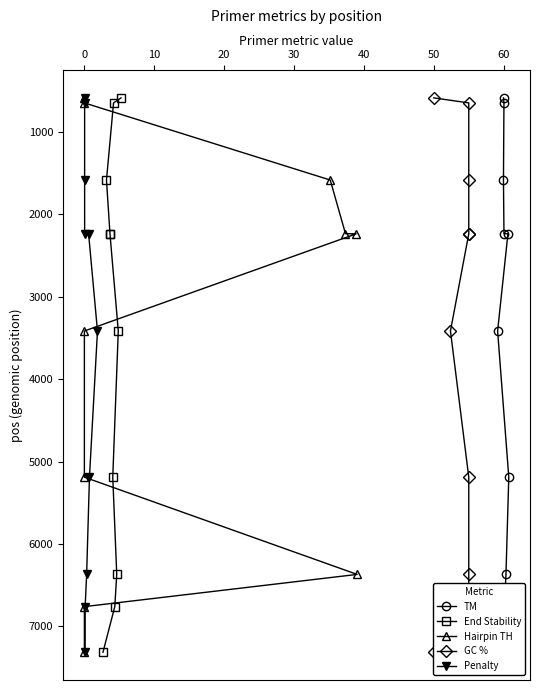

Does the chart display data point markers on the line(s)?

Yes